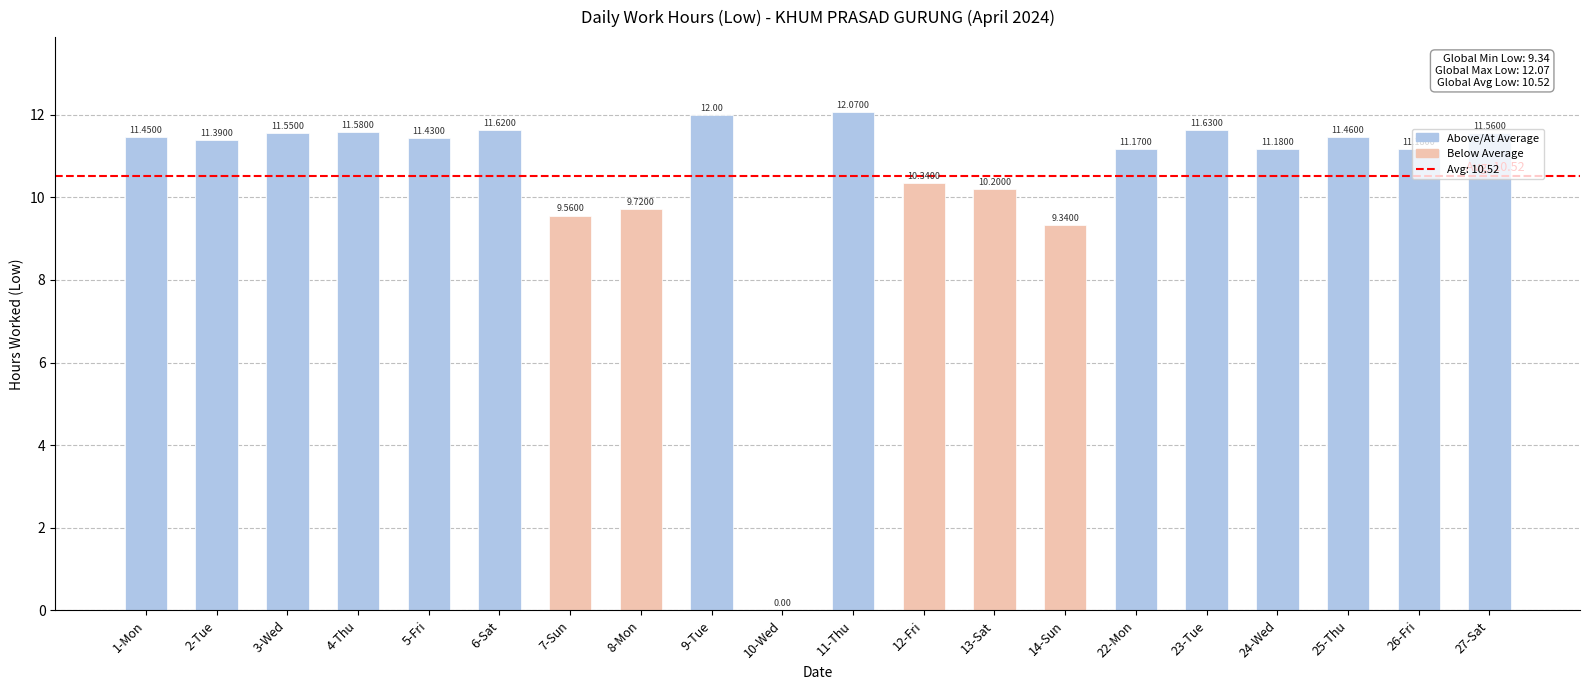

Which has a higher value, 2-Tue or 1-Mon?

1-Mon